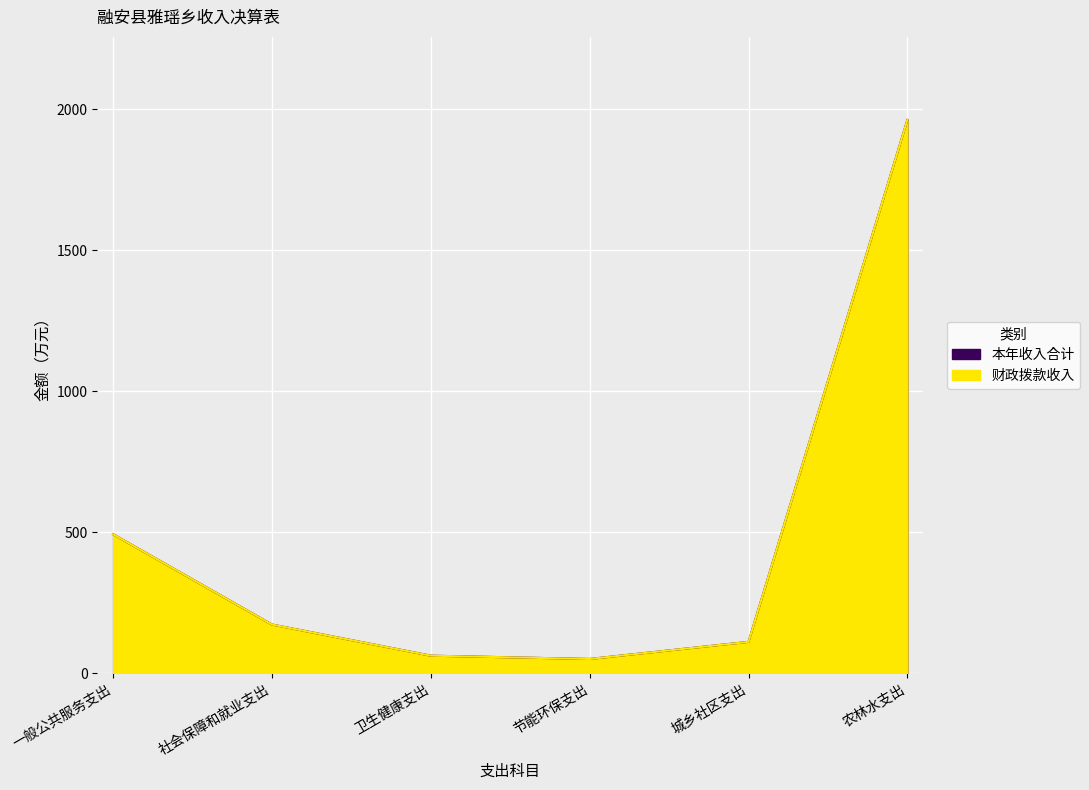

What is the value of the 本年收入合计 point at the 3rd from the left?

62.0